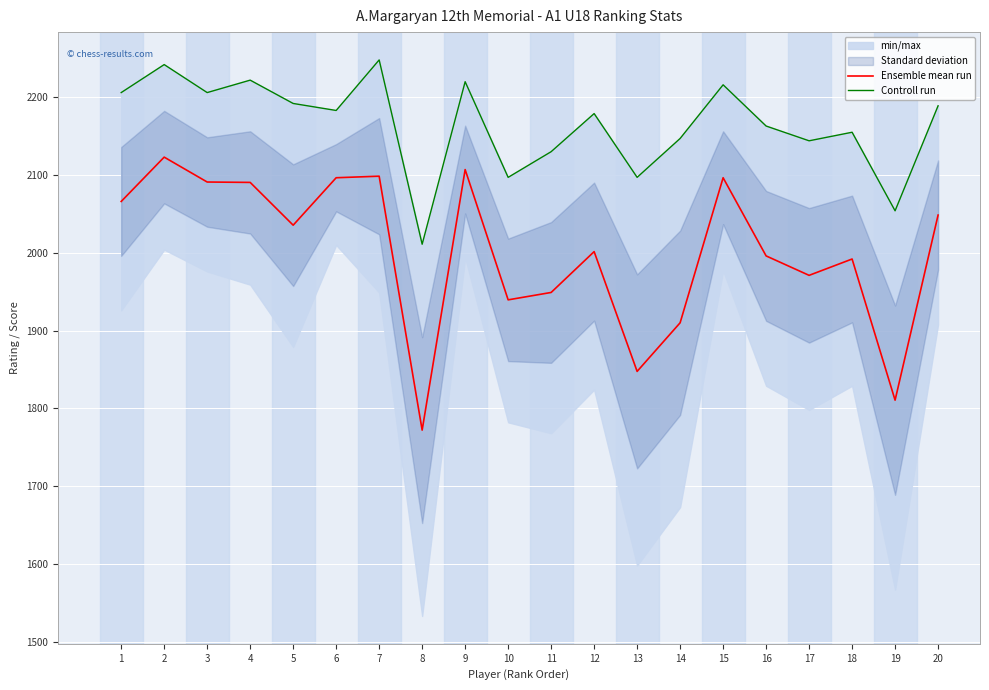

What is the maximum value shown in the chart?

2248.0